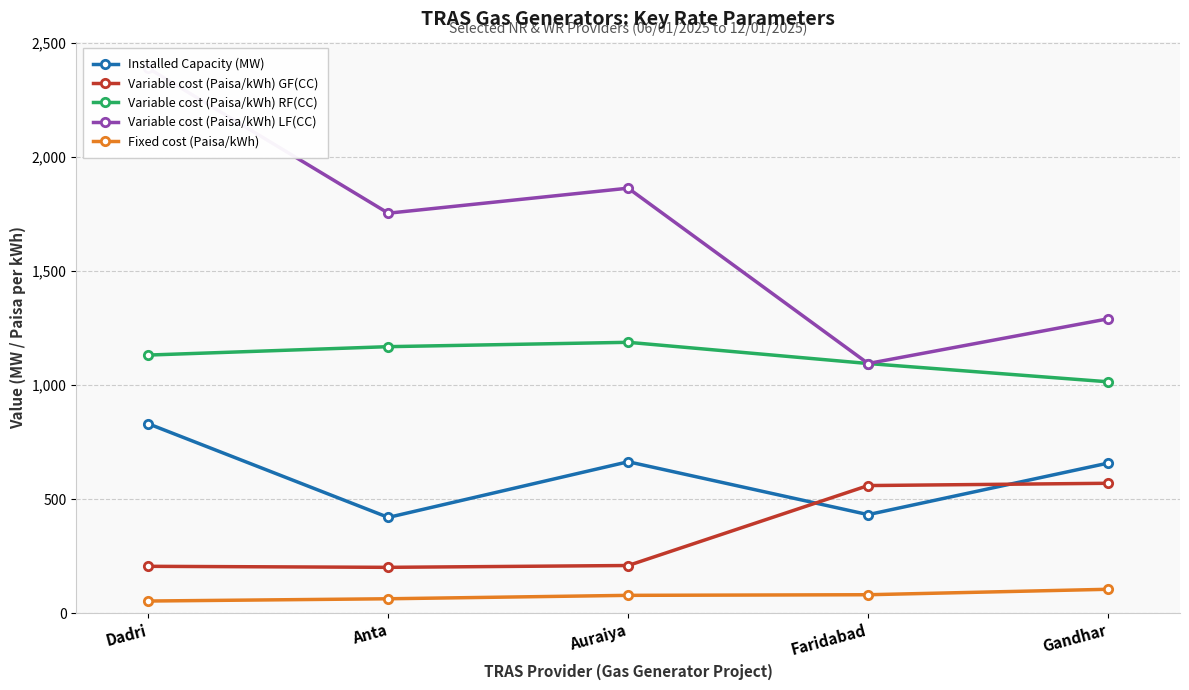

What is the label of the 3rd point from the right?

Auraiya